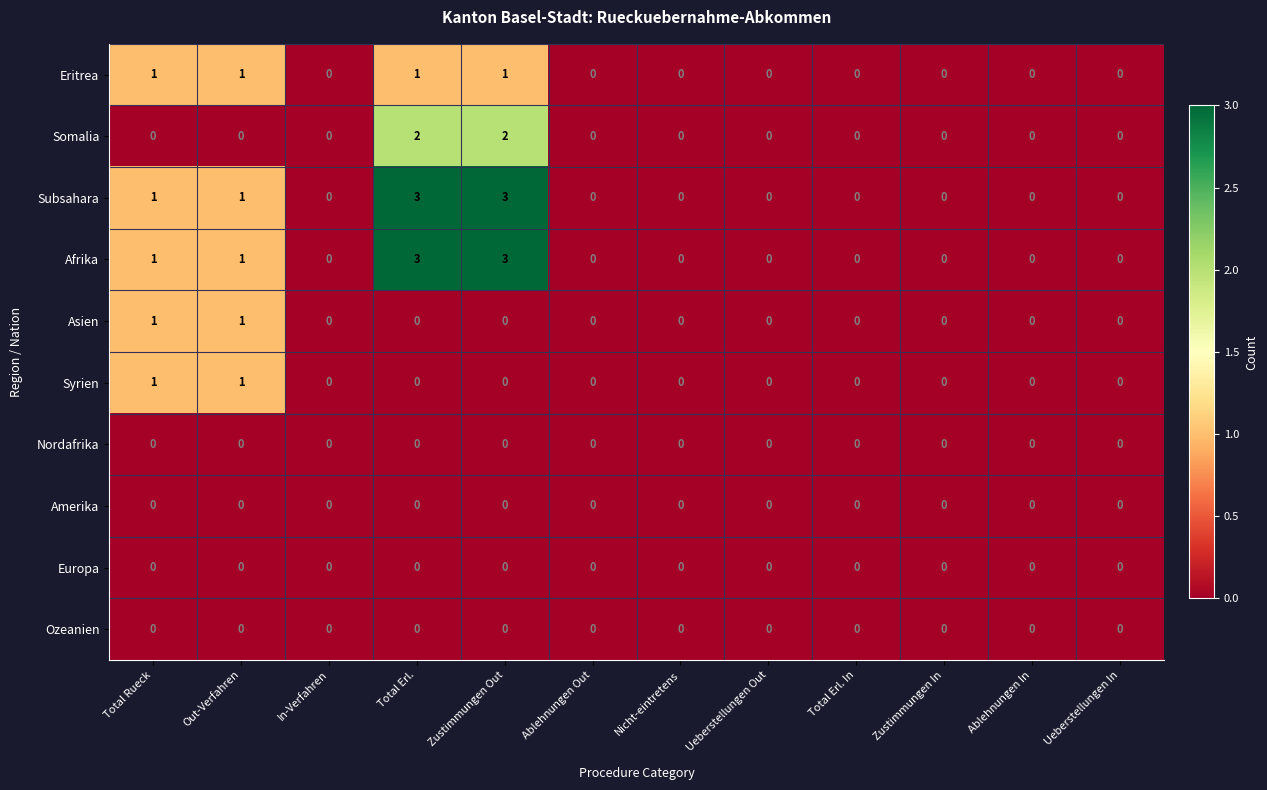

Count the Eritrea values in the range 0 to 1.

12